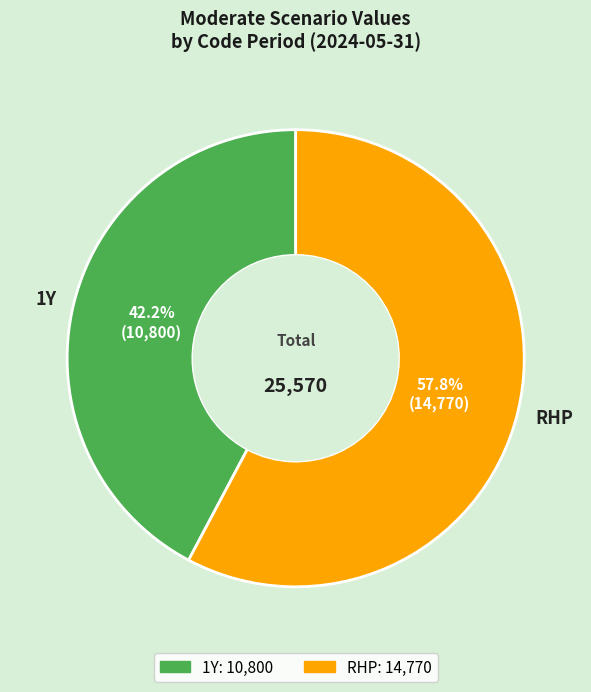

Which has a higher value, 1Y or RHP?

RHP